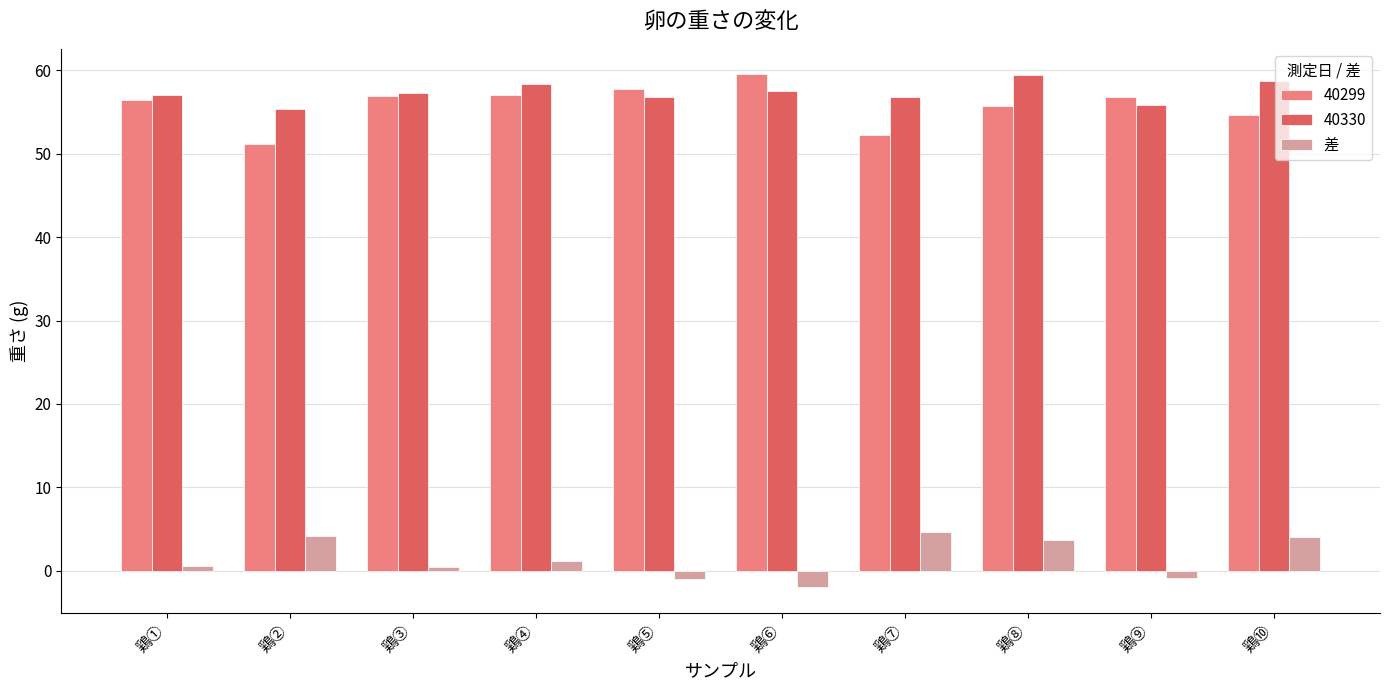

What is the maximum value shown in the chart?

59.5